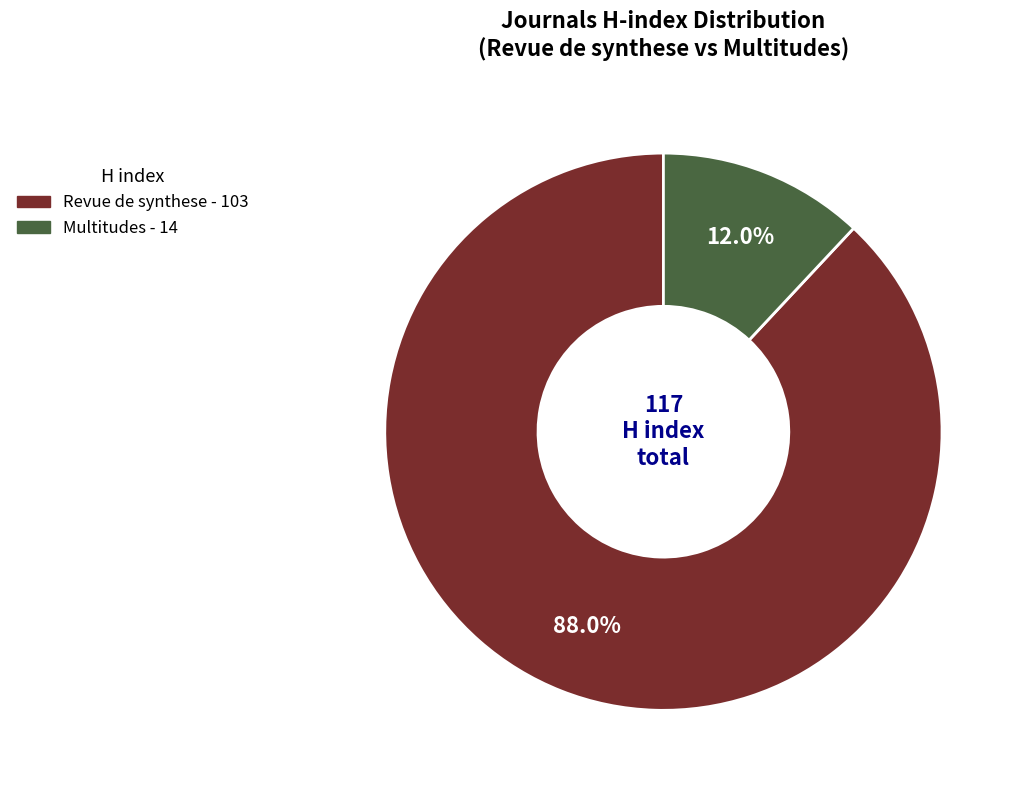

To the nearest percent, what is the difference between the Multitudes and Revue de synthese slice percentages?

76%